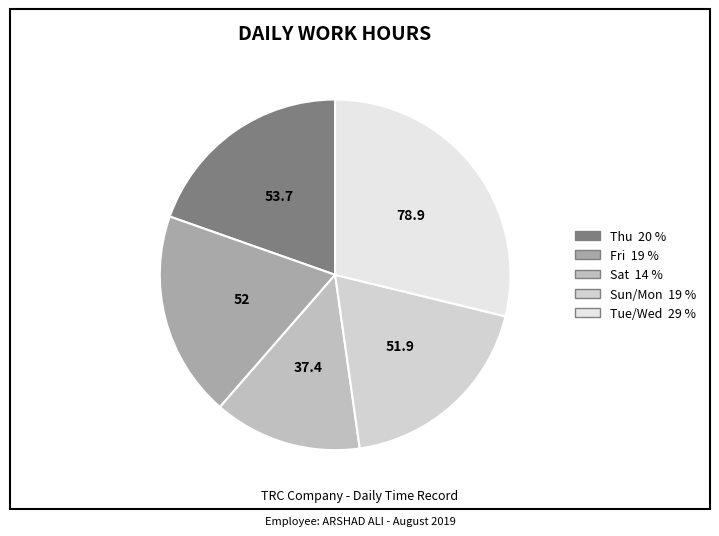

How many slices are in this pie chart?

5